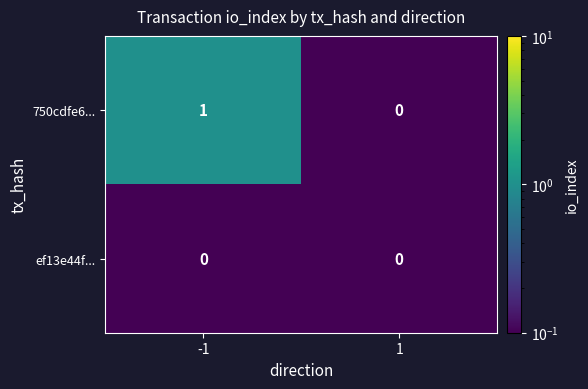

What is the difference between the highest and lowest values at -1?

1